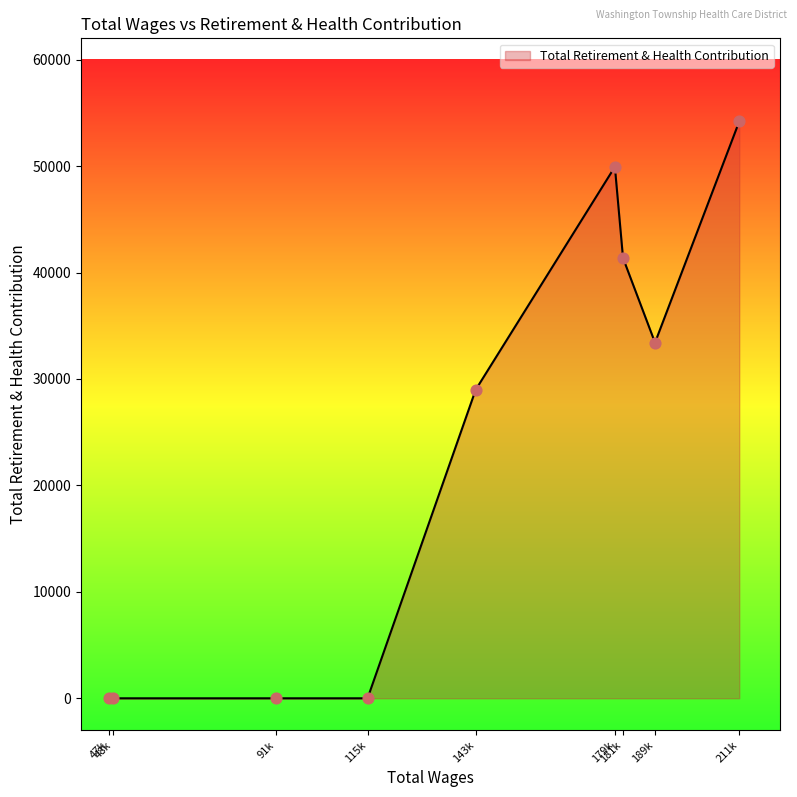

What is the maximum value shown in the chart?

54197